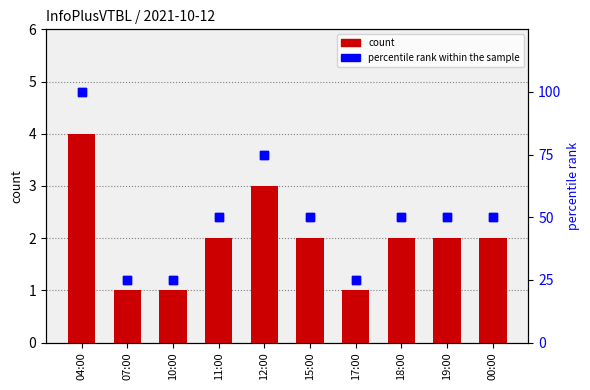

Which series has the largest Y range (max minus min)?

percentile rank within the sample